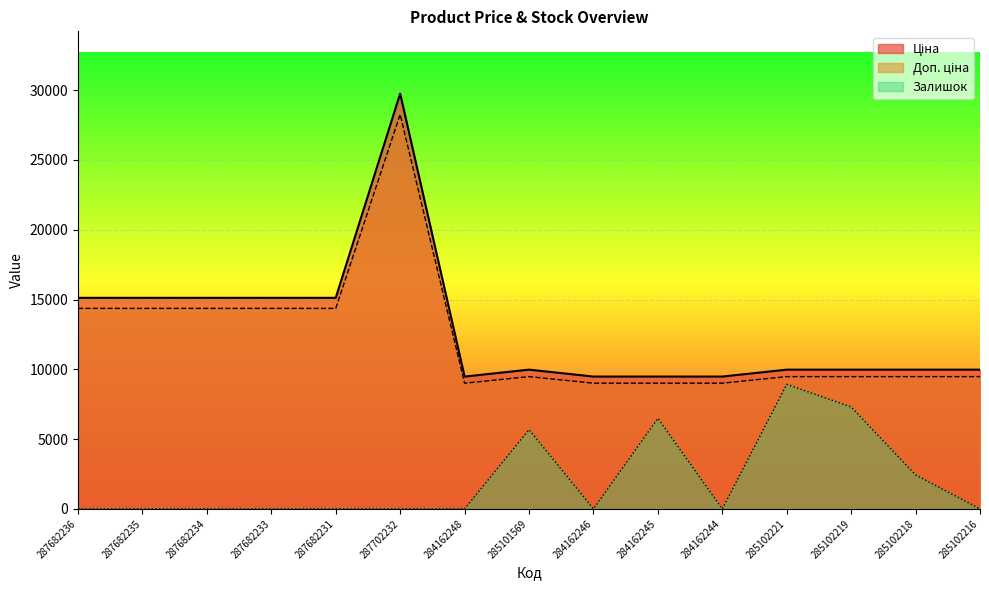

What is the spread (max minus min) of values at 285102221?

1050.8